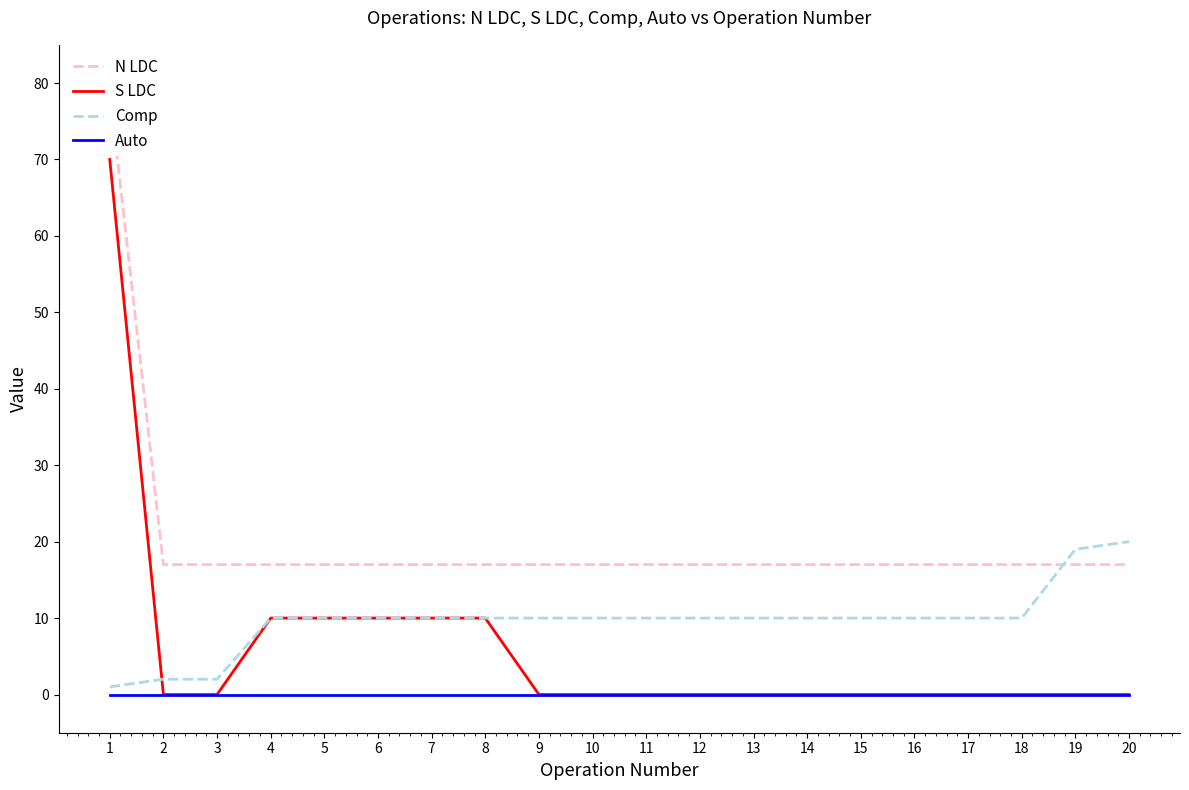

At which label does S LDC reach its peak?

1